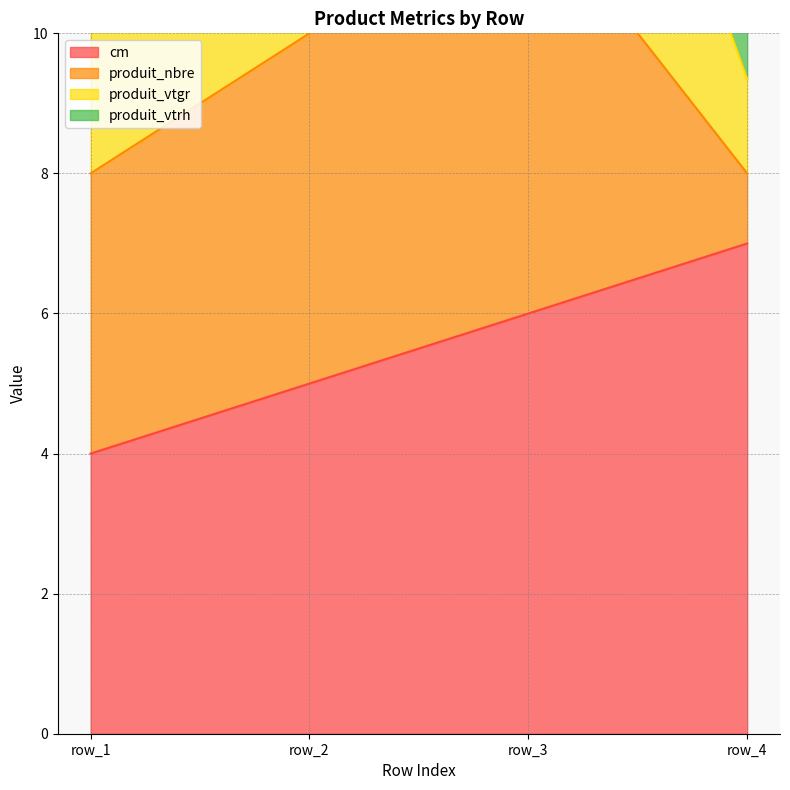

Where does the produit_vtgr series first go above 14?

row_2